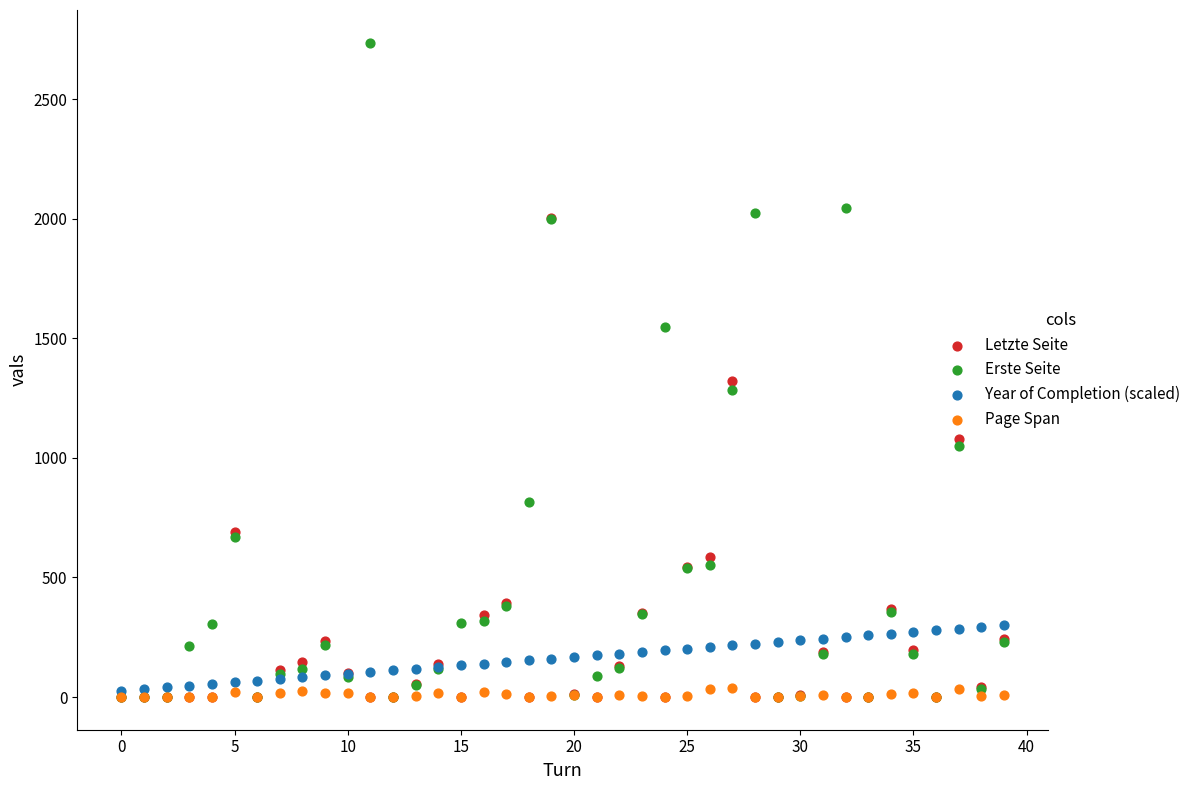

Which series has the largest Y range (max minus min)?

Erste Seite